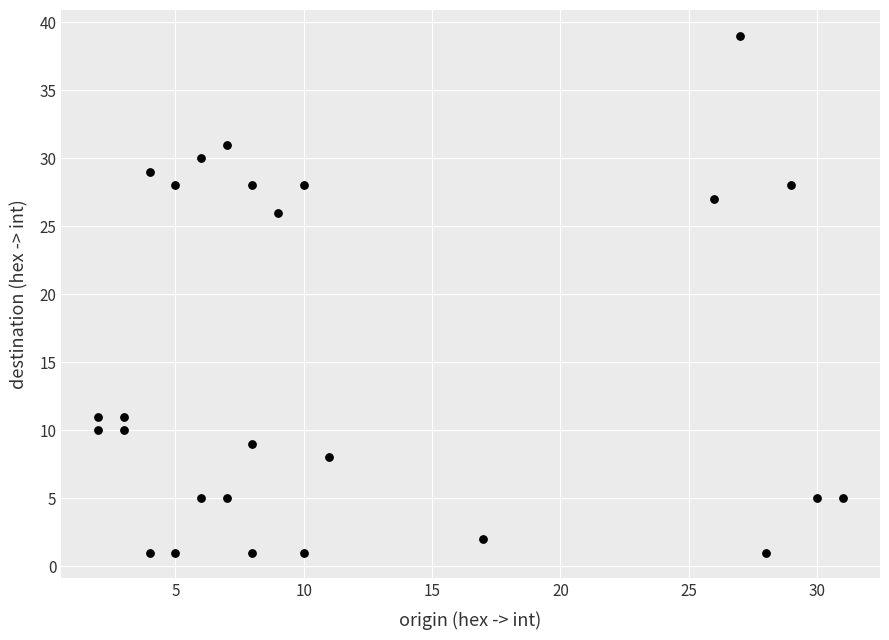

What is the range of X values (max minus min)?

29